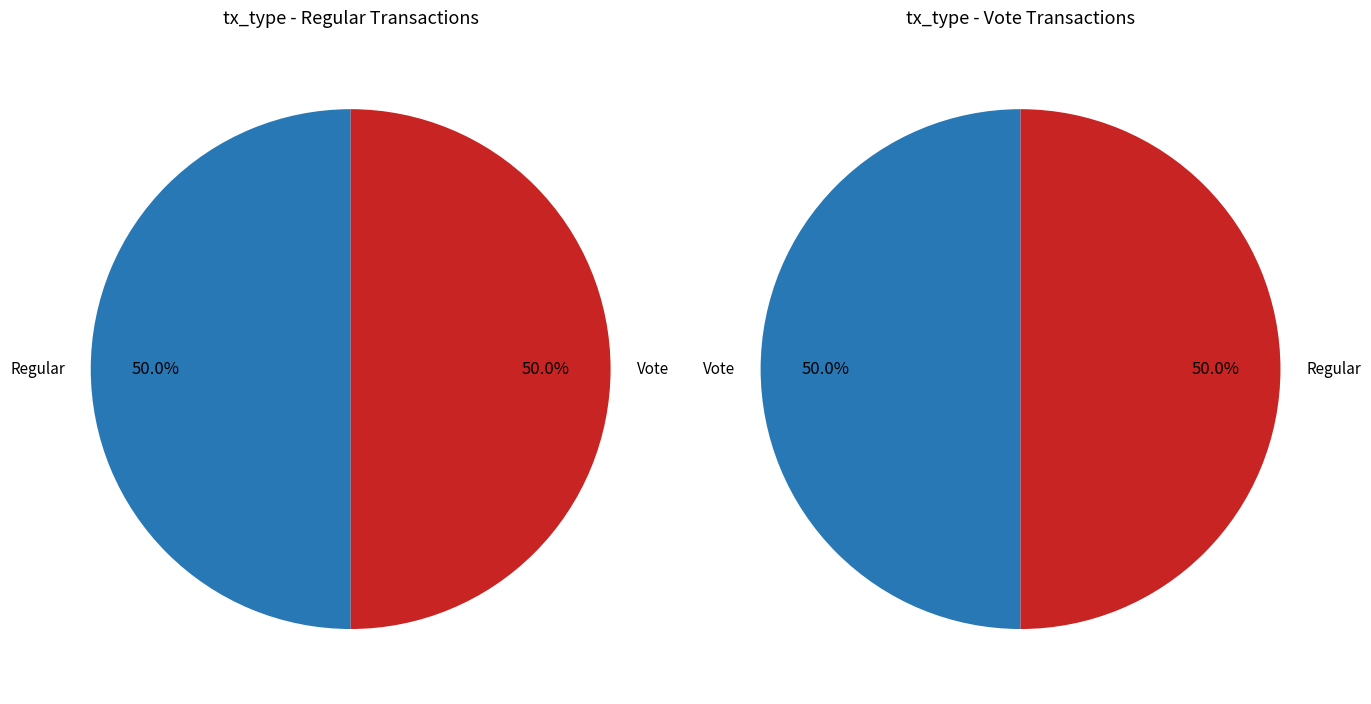

Which slice is the smallest?

Vote